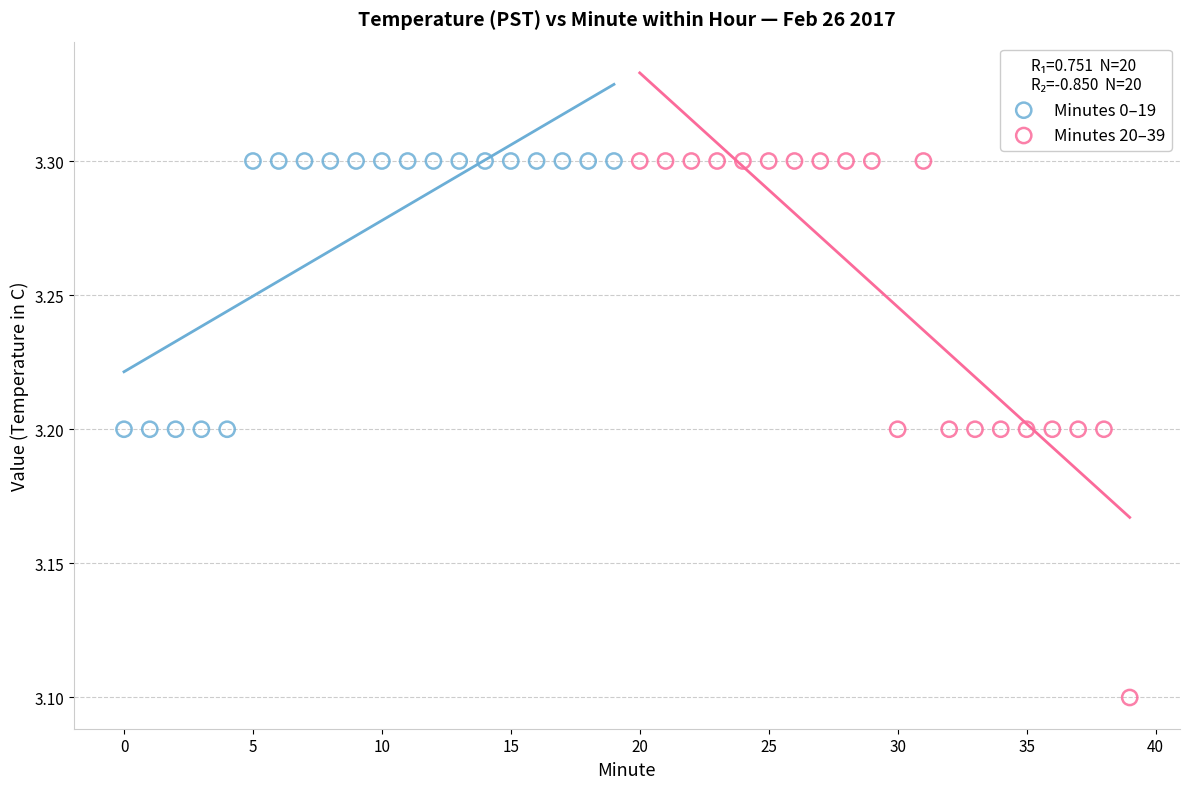

Which series contains the lowest Y value?

Minutes 20–39